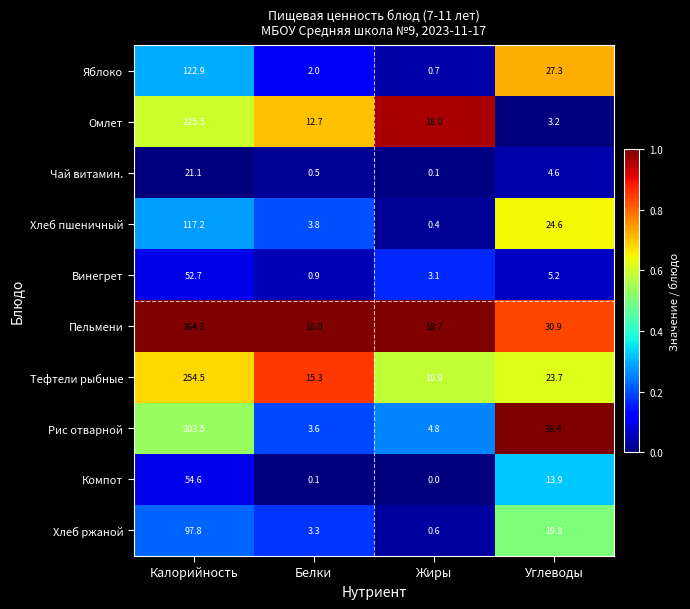

Which label corresponds to the smallest value in the chart?

Жиры